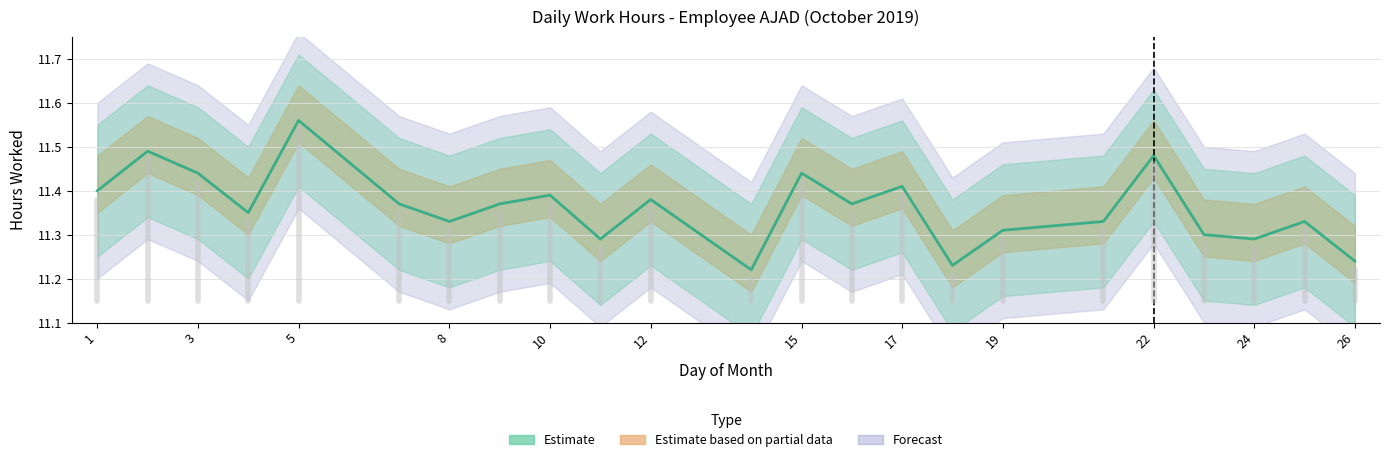

What is the ratio of the value at 15 to the value at 17?

1.0